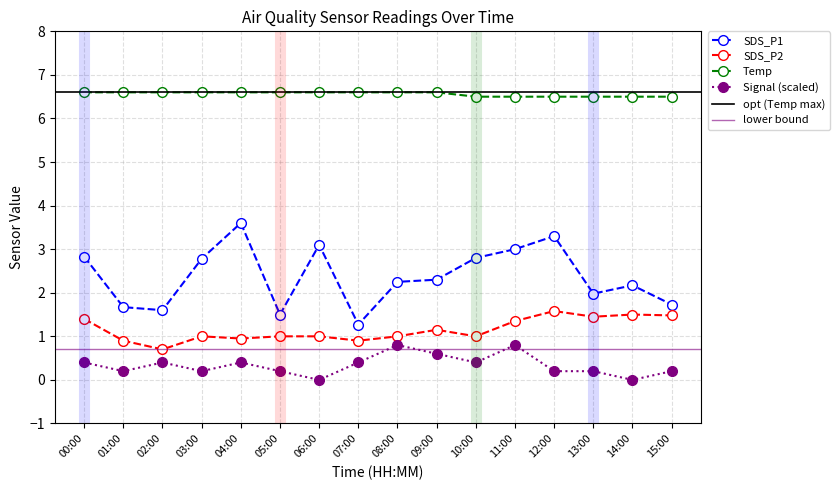

Which series has the largest total across all categories?

Temp